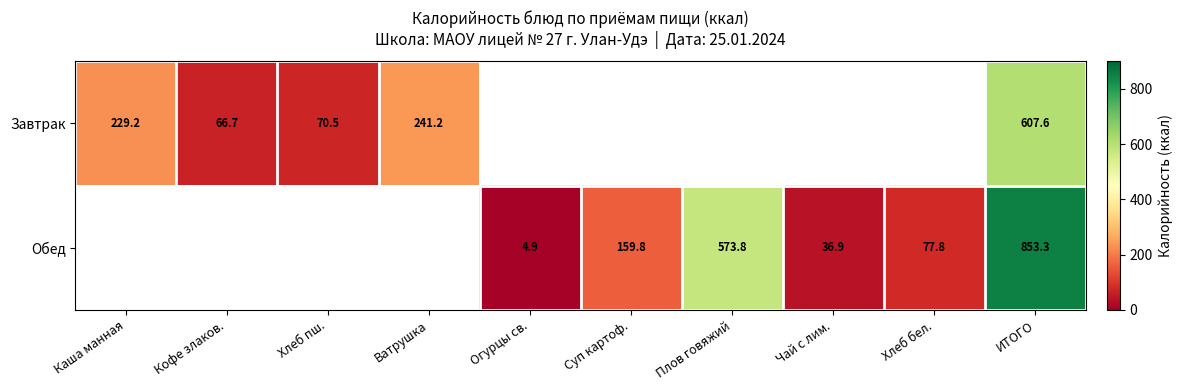

Rank the series at ИТОГО from lowest to highest value.

Завтрак, Обед